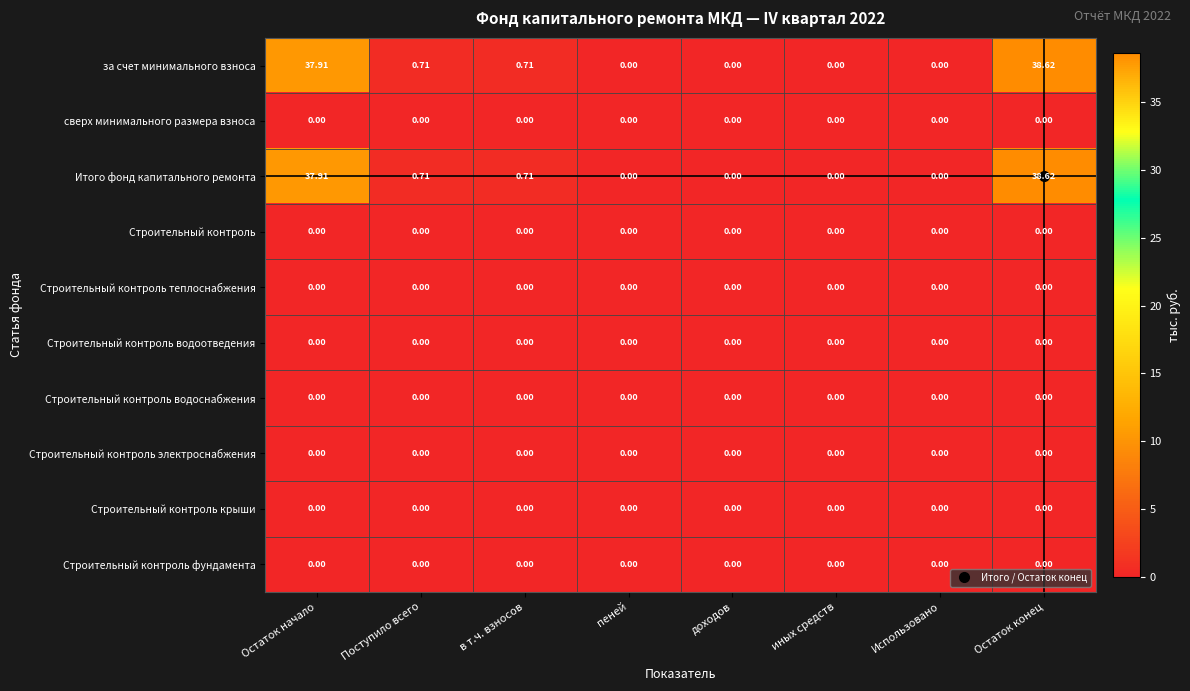

Which category has the highest value across all series?

Остаток конец